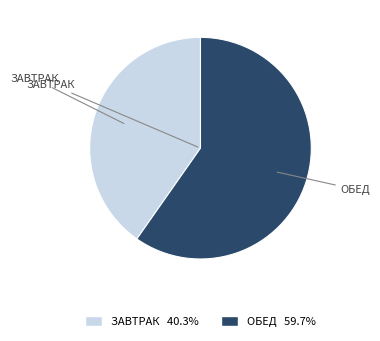

Is there a majority slice in this chart?

Yes